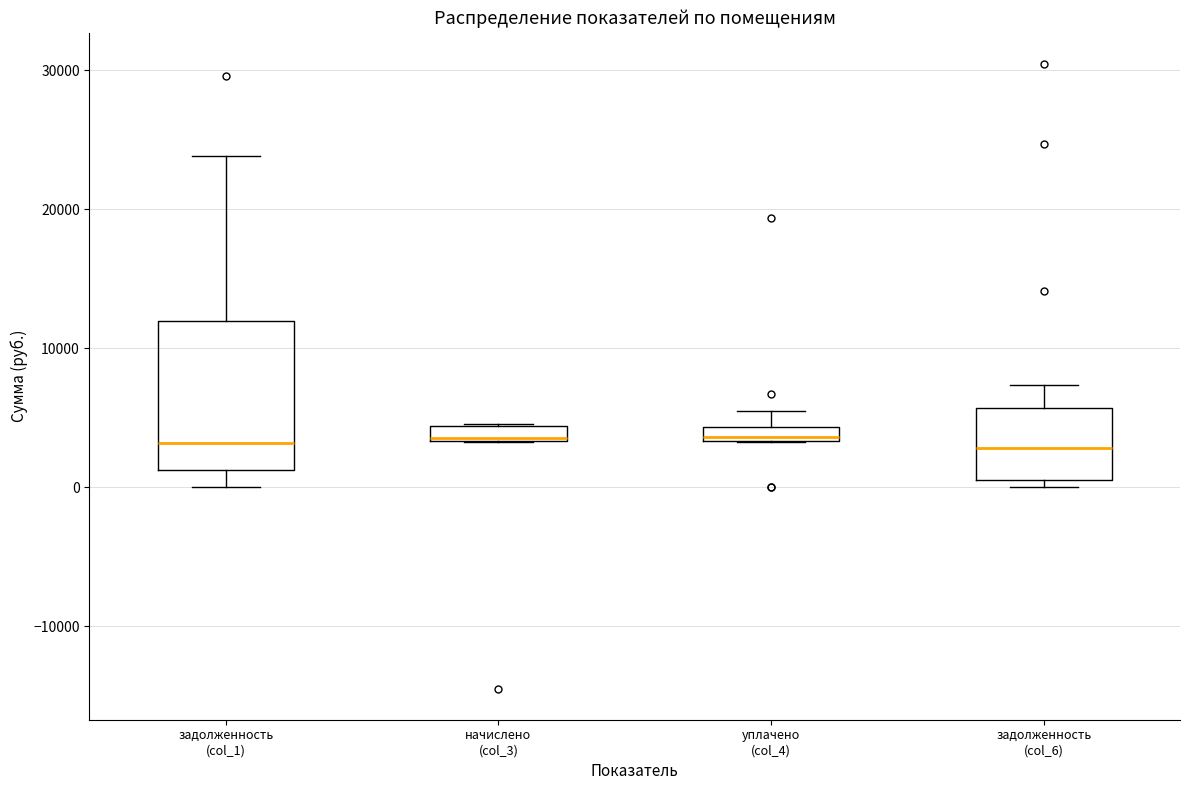

Comparing the boxes themselves (not the whiskers), which one is the tallest?

задолженность (col_1)